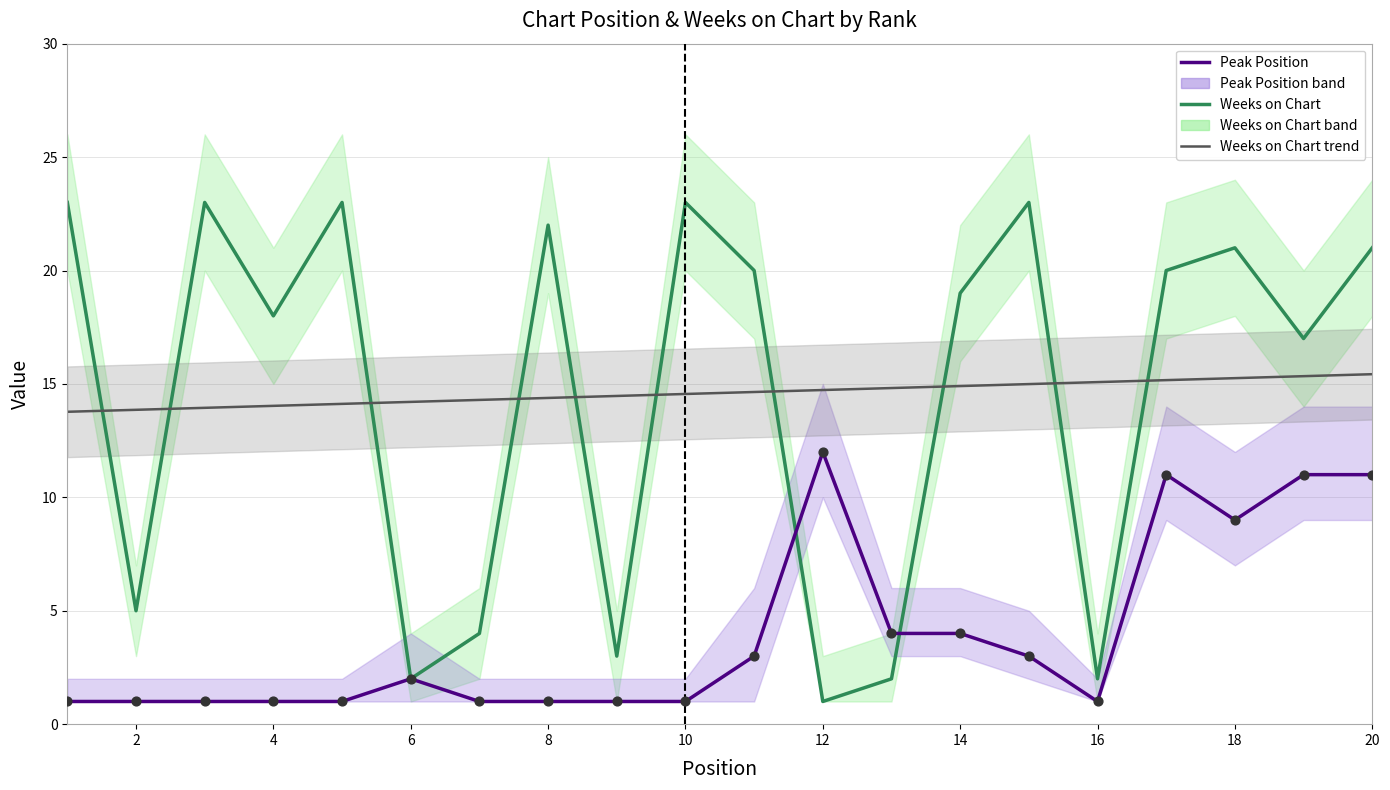

At which category is the sum across all series the highest?

20